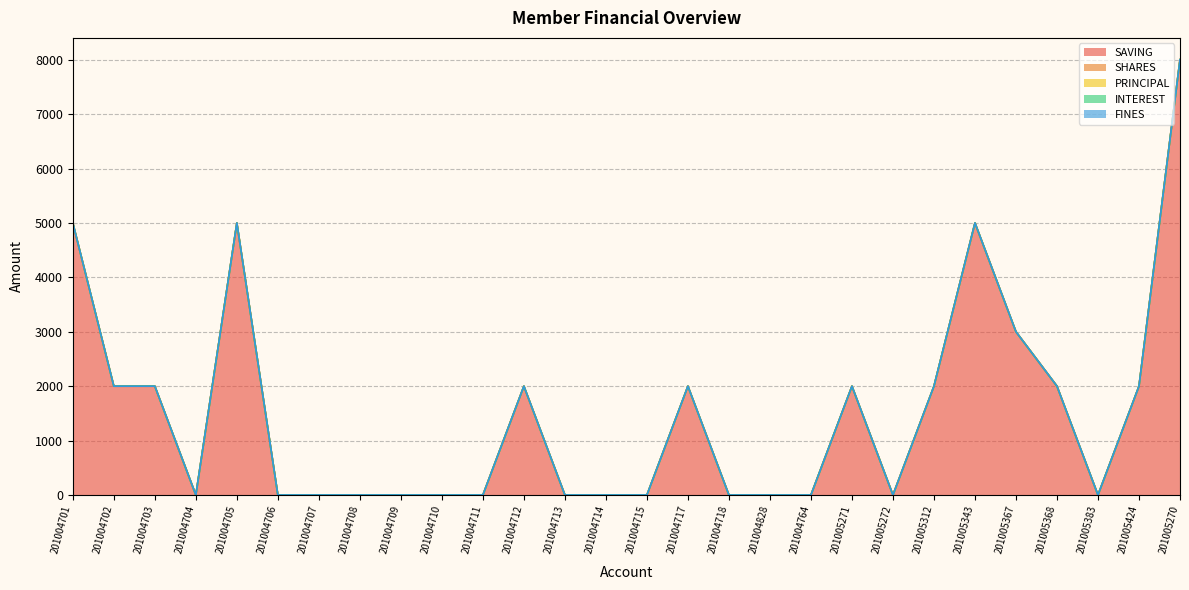

Which series has the largest range (max minus min)?

SAVING